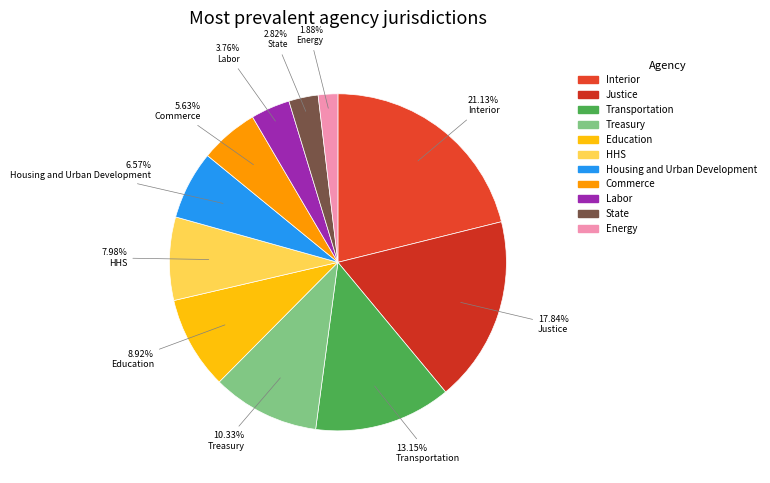

Is there any slice that represents more than half of the pie?

No